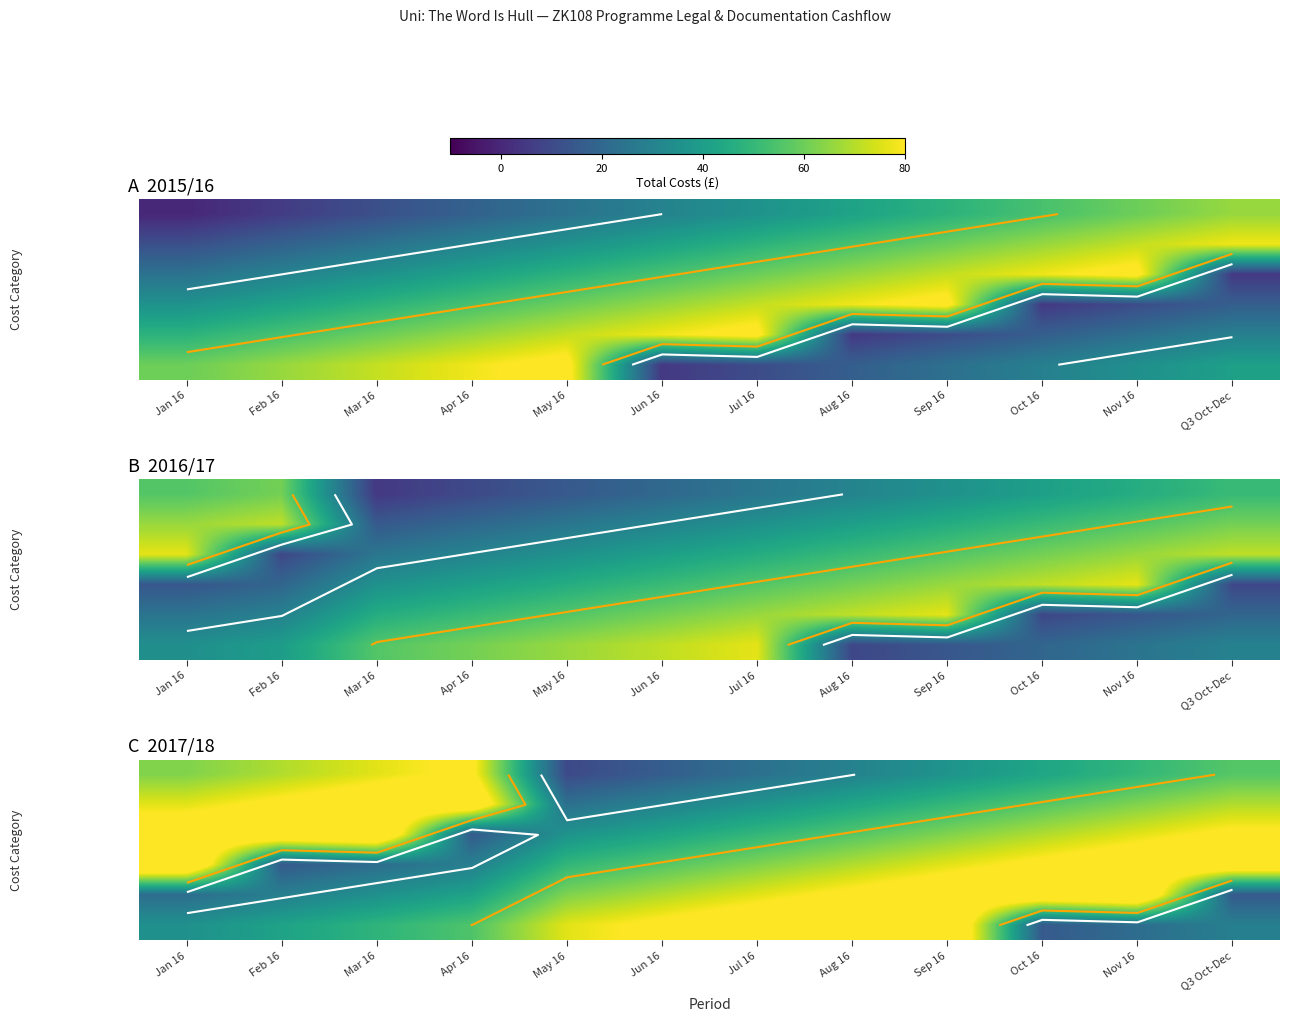

What is the difference between the highest and lowest values at Mar 16?

80.3